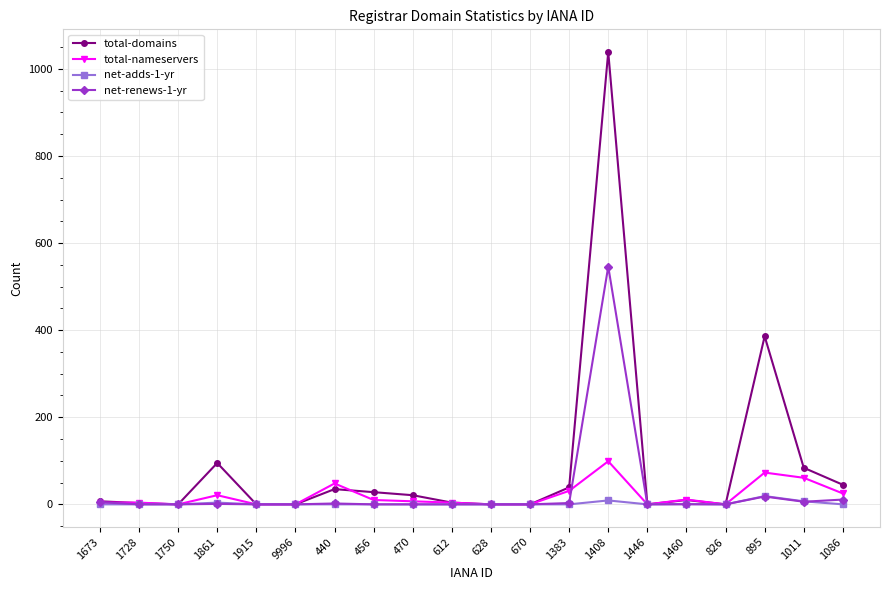

Which series changed the most between 628 and 1086?

total-domains